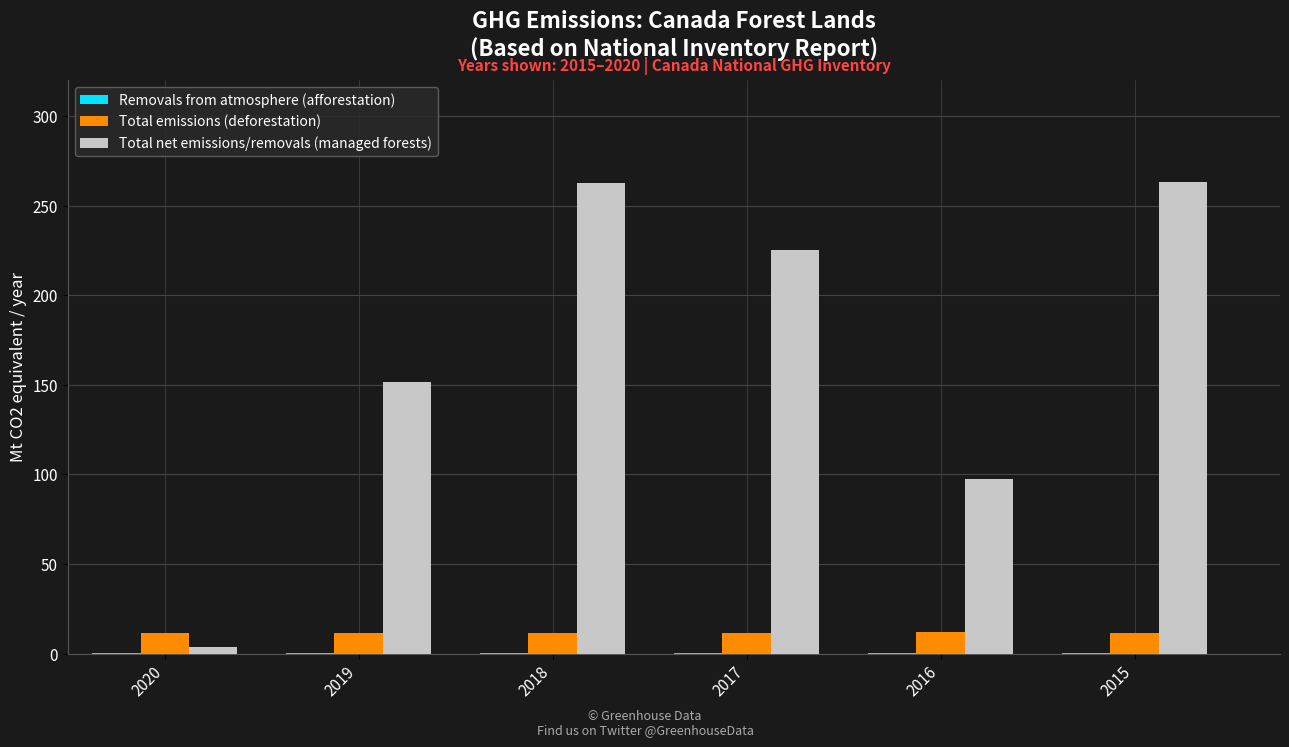

The value of Total net emissions/removals (managed forests) at 2015 is 263.2. True or false?

True